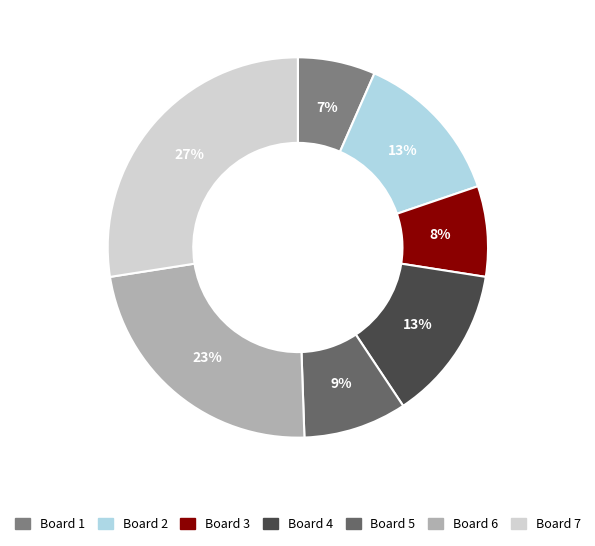

Is it true that Board 2 is 3% of the pie?

False